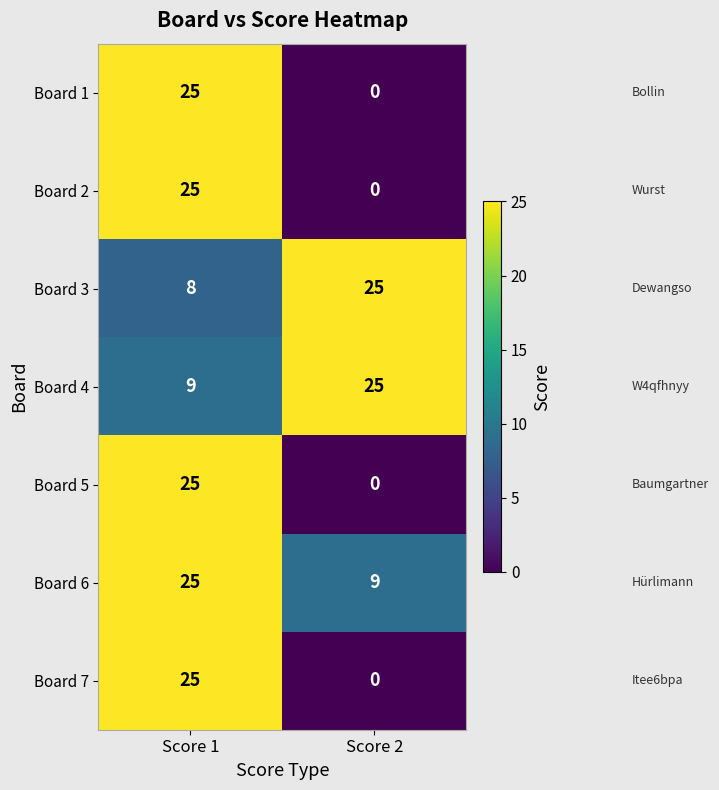

Rank the categories by Board 6 value from highest to lowest.

Score 1, Score 2